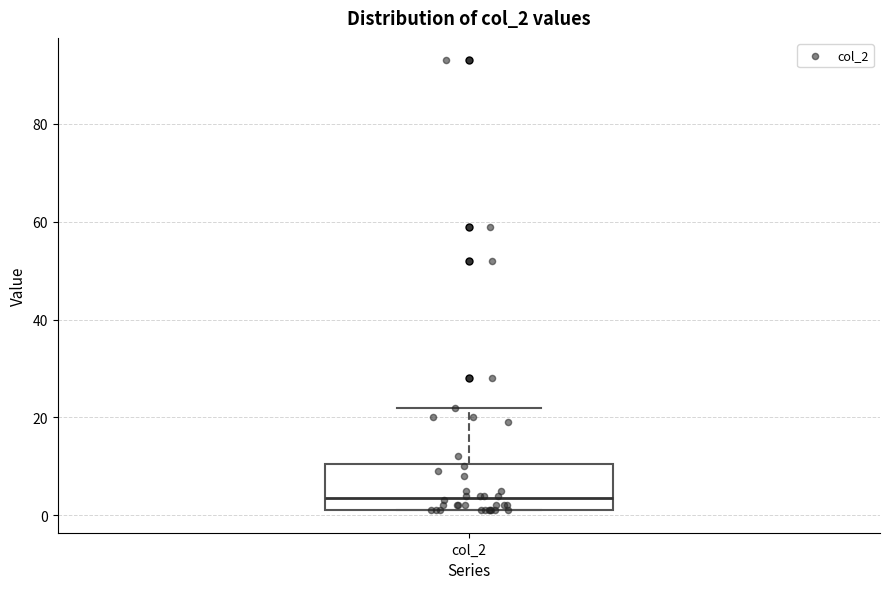

Where does the upper whisker of the box for col_2 end on the y-axis? The values are not printed on the chart, so give them approximately, as read against the axis.

22